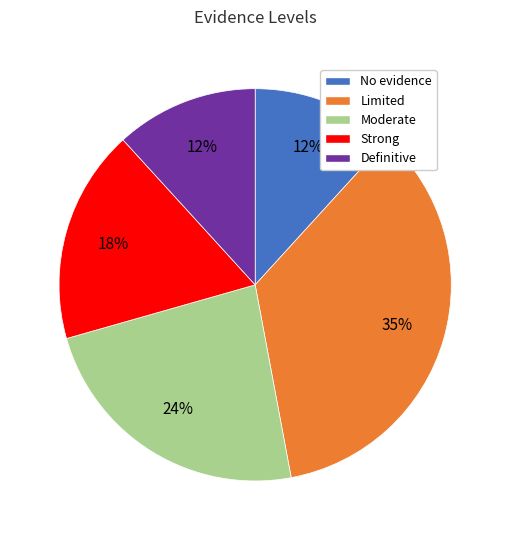

The No evidence slice represents 20% of the pie. True or false?

False